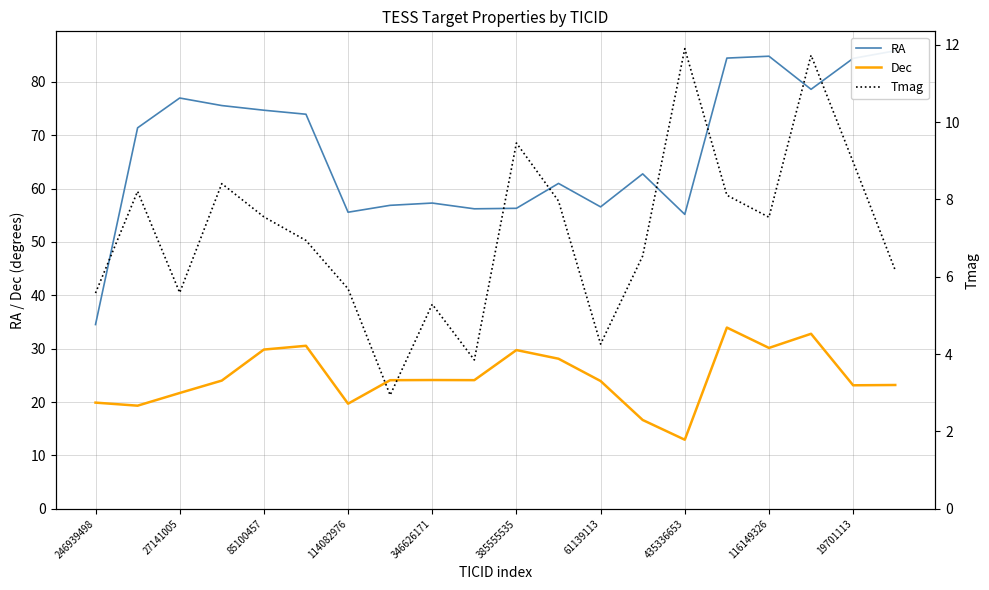

The Dec series shows 29.8 at 85100457. True or false?

True